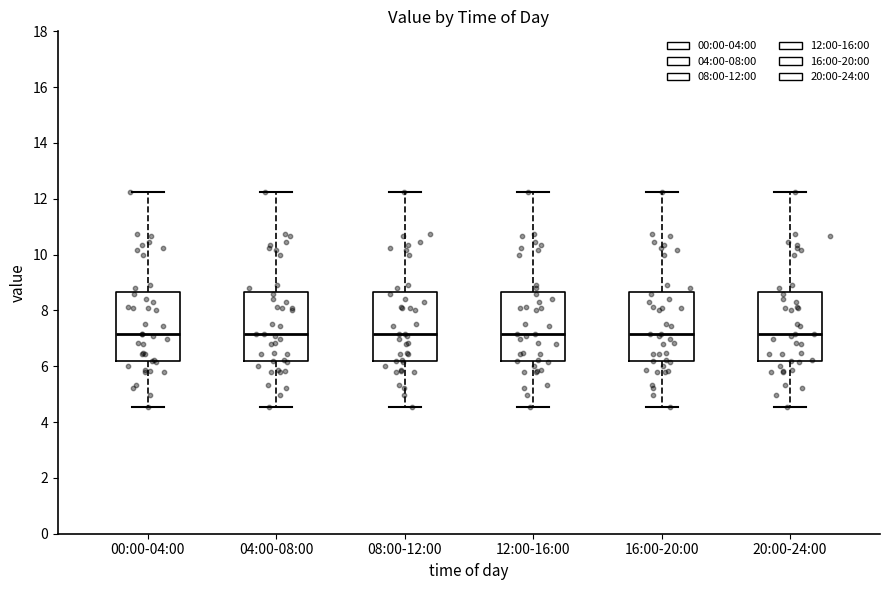

Reading left to right, read every box against the y-axis: the position of its median line, the range the box covers, and the ends of its whiskers. The values are not printed on the chart, so give them approximately, as read against the axis.

00:00-04:00: median 7.2, box 6.2 to 8.6, whiskers 4.6 to 12.2
04:00-08:00: median 7.2, box 6.2 to 8.6, whiskers 4.6 to 12.2
08:00-12:00: median 7.2, box 6.2 to 8.6, whiskers 4.6 to 12.2
12:00-16:00: median 7.2, box 6.2 to 8.6, whiskers 4.6 to 12.2
16:00-20:00: median 7.2, box 6.2 to 8.6, whiskers 4.6 to 12.2
20:00-24:00: median 7.2, box 6.2 to 8.6, whiskers 4.6 to 12.2